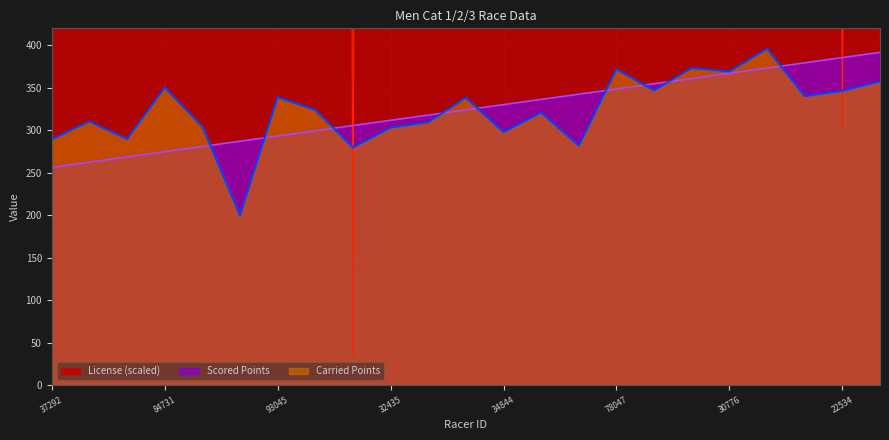

What is the difference between the Carried Points values at 48025 and 34844?

26.3